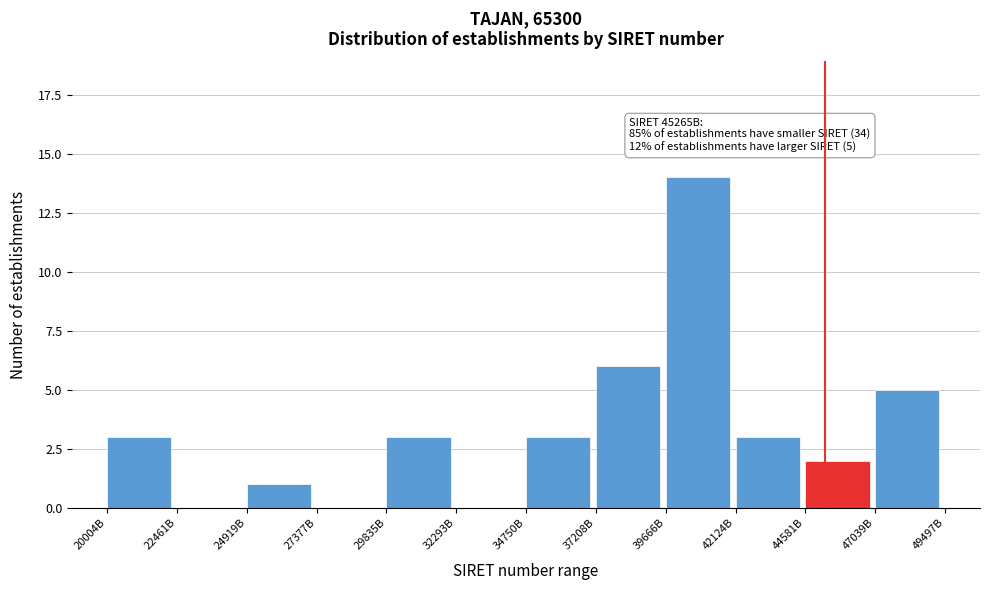

Reading left to right, transcribe all the data shown in this chart.

20004B=3	22461B=0	24919B=1	27377B=0	29835B=3	32293B=0	34750B=3	37208B=6	39666B=14	42124B=3	44581B=2	47039B=5